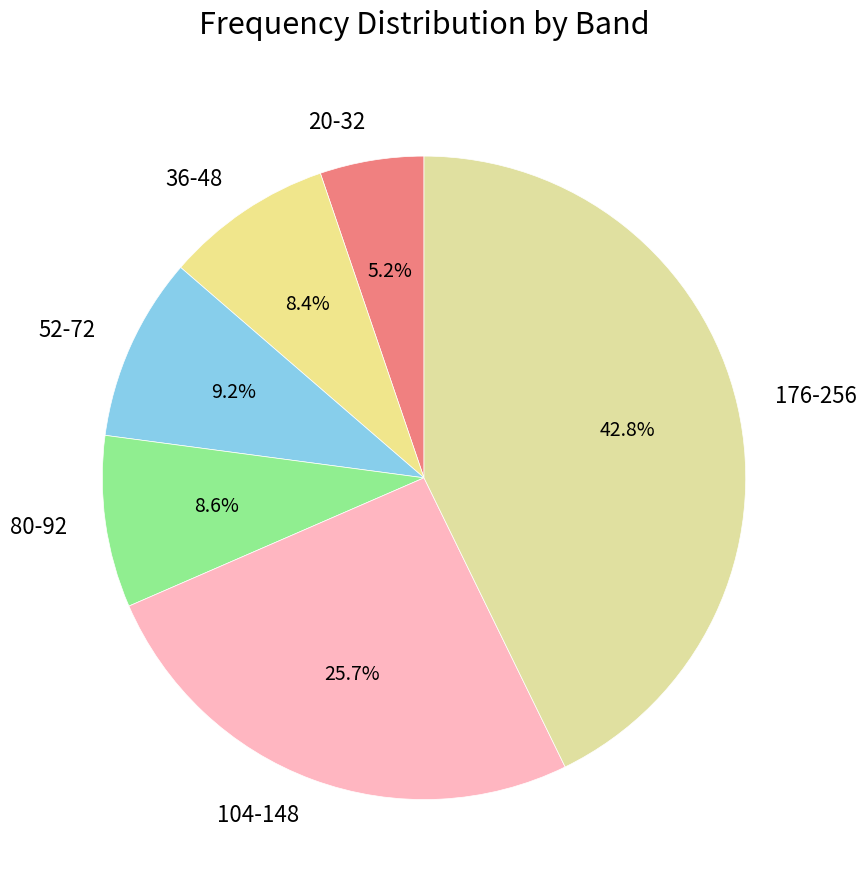

Does any single category account for the majority?

No